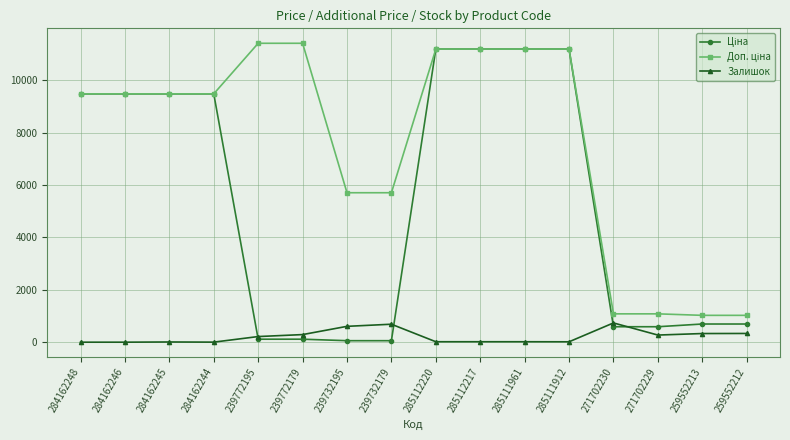

What is the total value across all series at 284162245?

18968.1